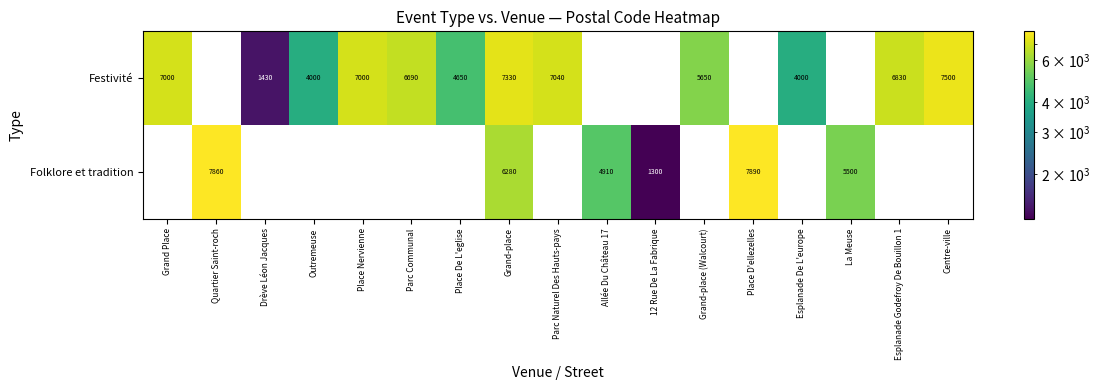

At how many categories does at least one series exceed 7518?

2